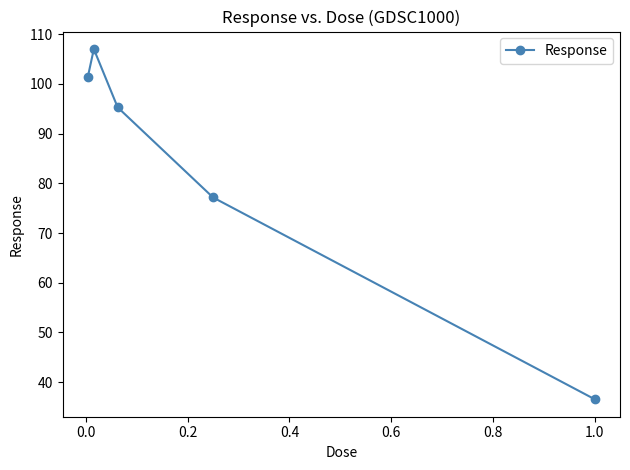

What is the maximum value shown in the chart?

107.0